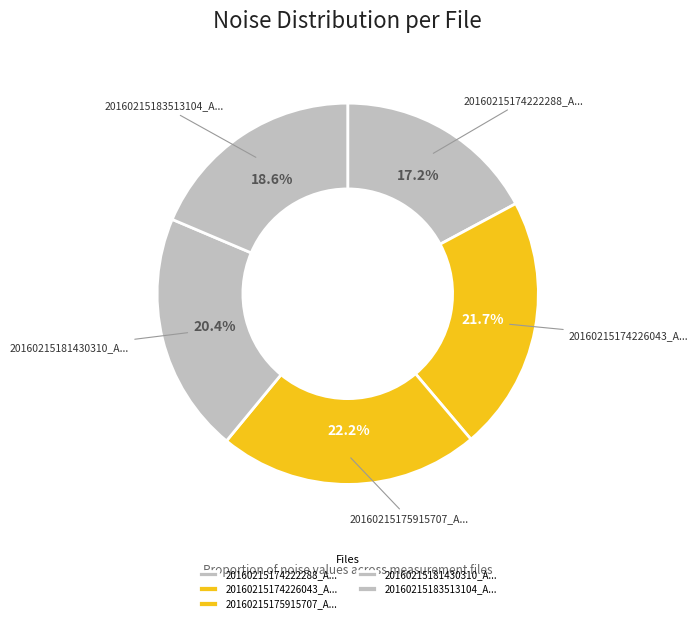

Is 20160215175915707_A... the majority of the pie?

No